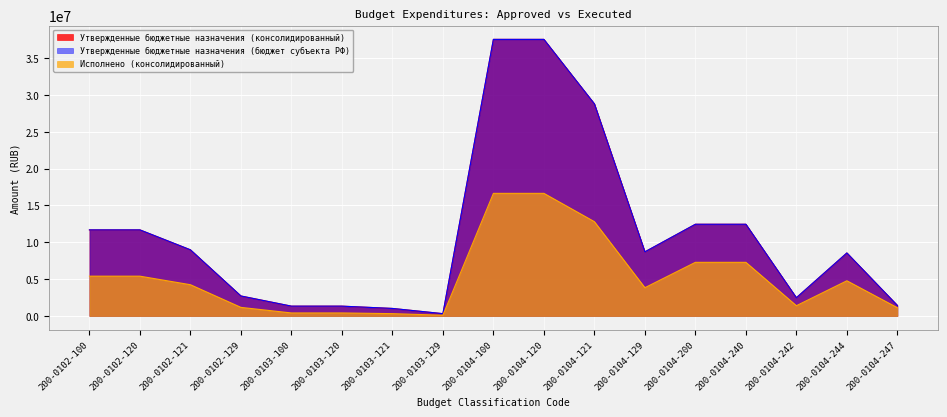

Is it true that Исполнено (консолидированный) equals 573686.1 at 200-0104-247?

False